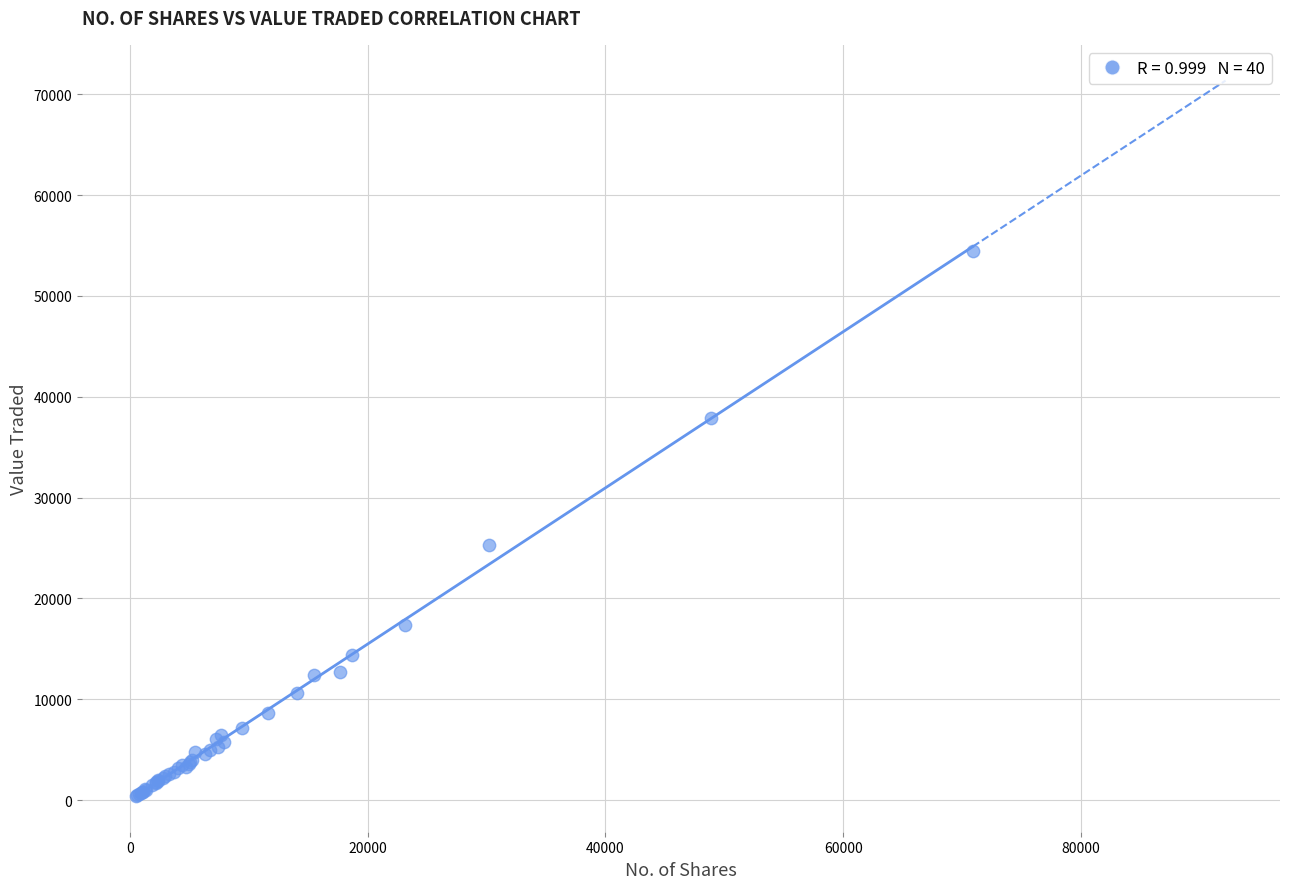

What Y value in the scatter plot is closest to 27450?

25323